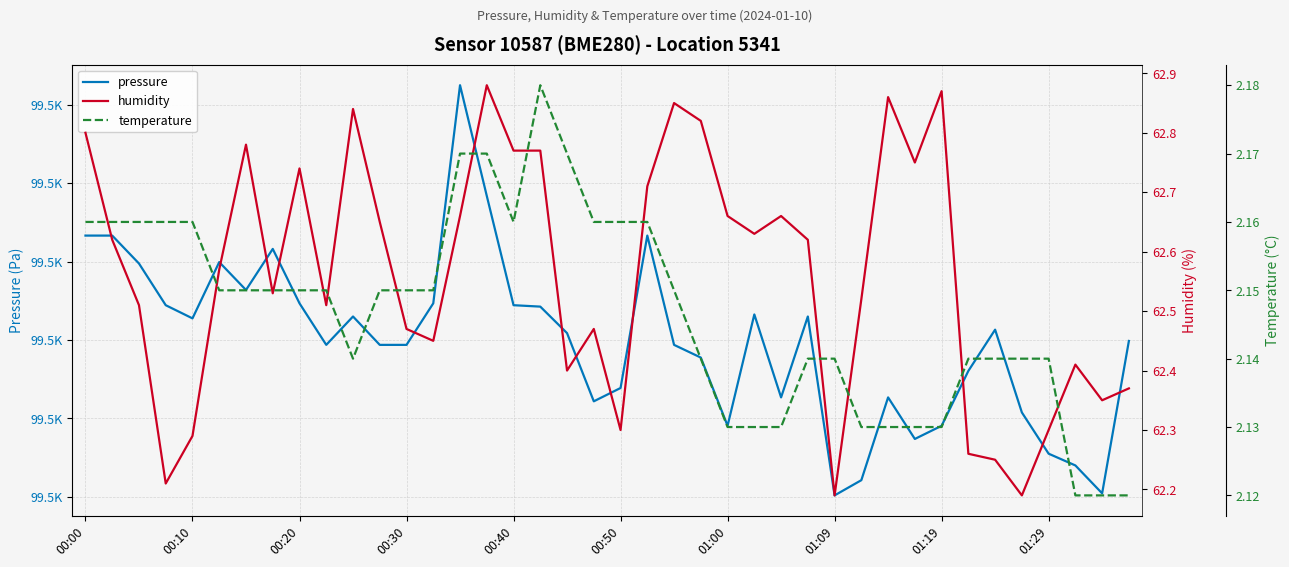

In humidity, how many points are lower than both neighbors (excluding endpoints)?

11